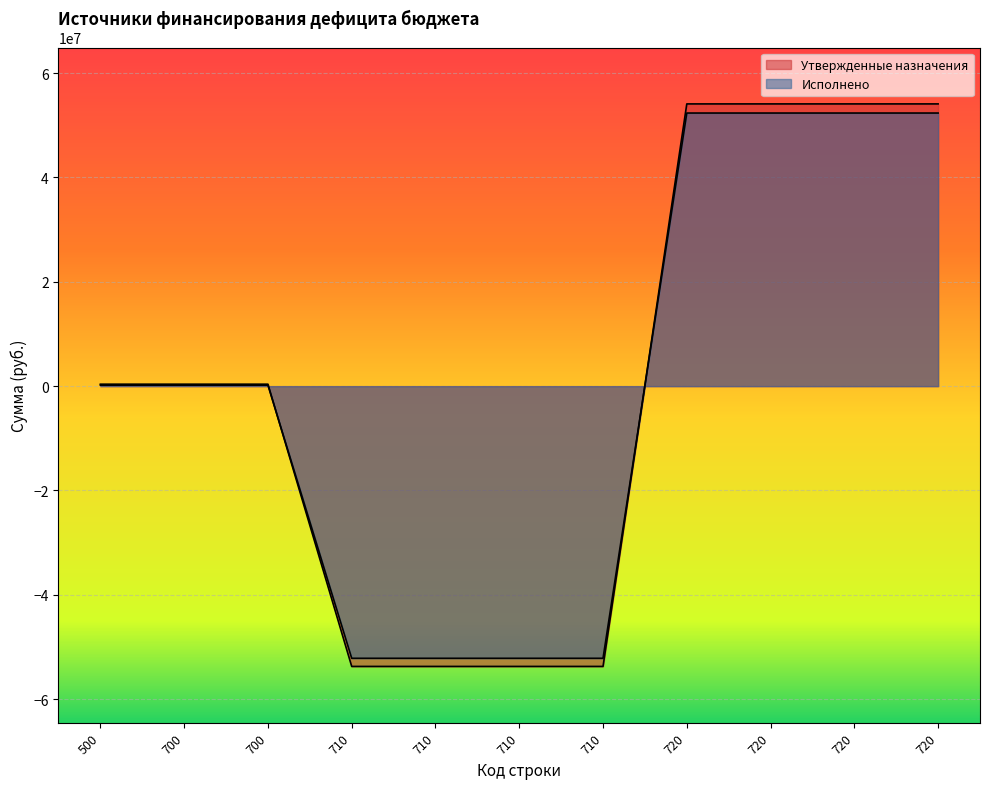

What is the total value across all series at 710?

-105880430.7